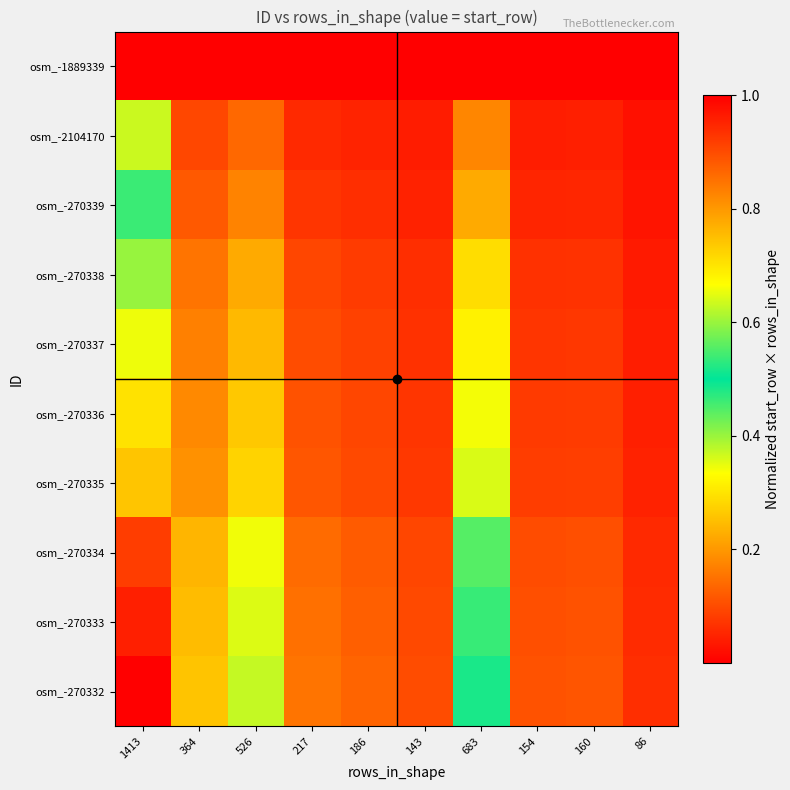

Which series has the largest range (max minus min)?

osm_-270332